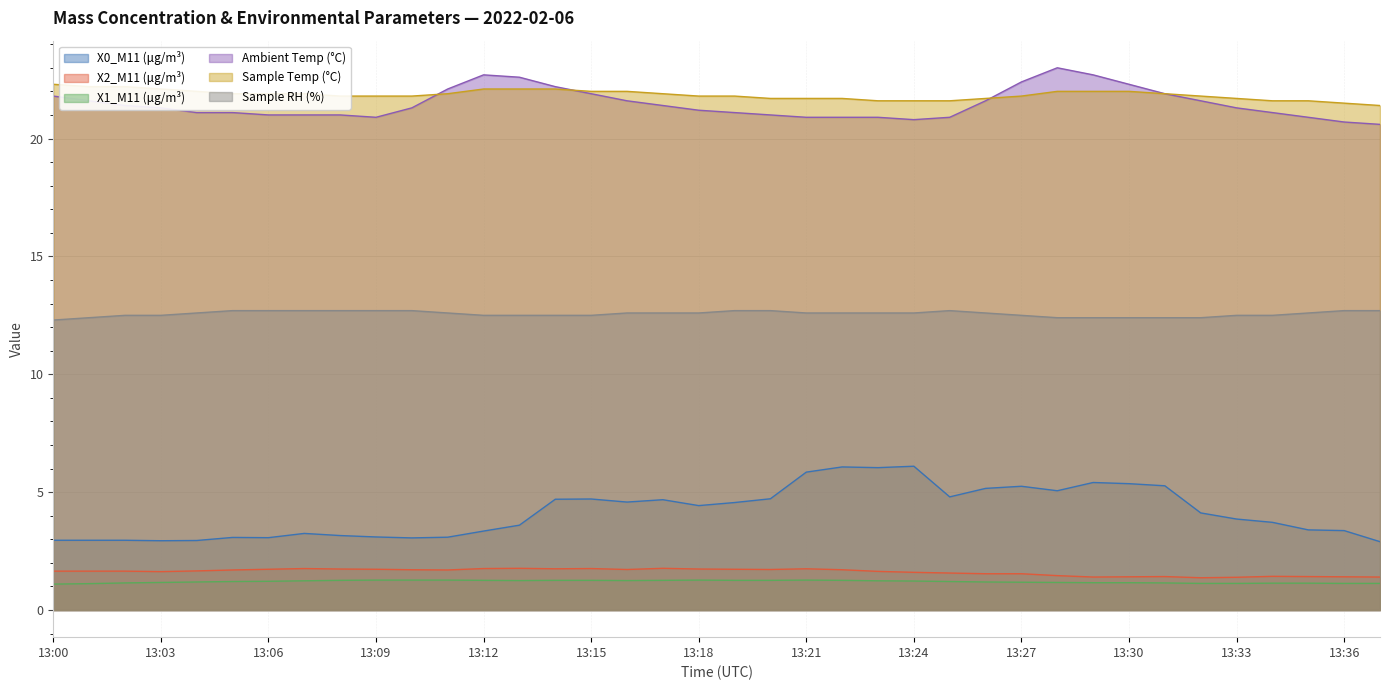

Which series has the largest total across all categories?

Sample Temp (°C)